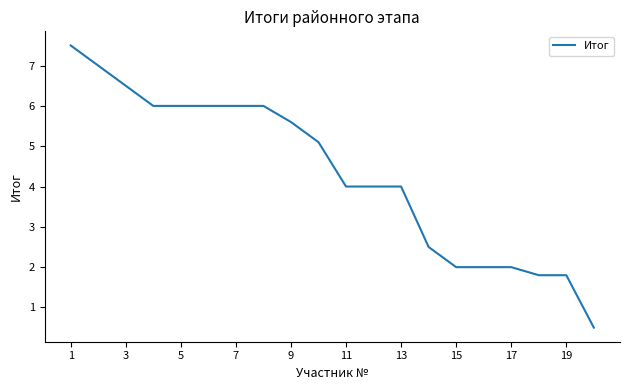

What is the difference between the maximum and minimum values?

7.0